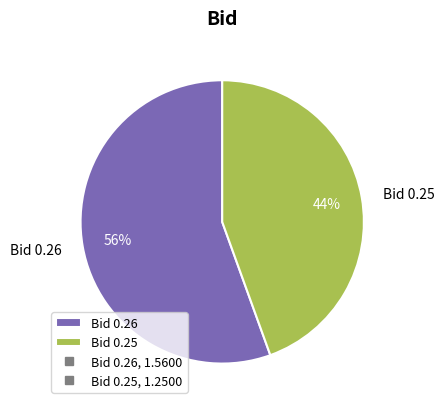

Rank the categories by value from highest to lowest.

Bid 0.26, Bid 0.25